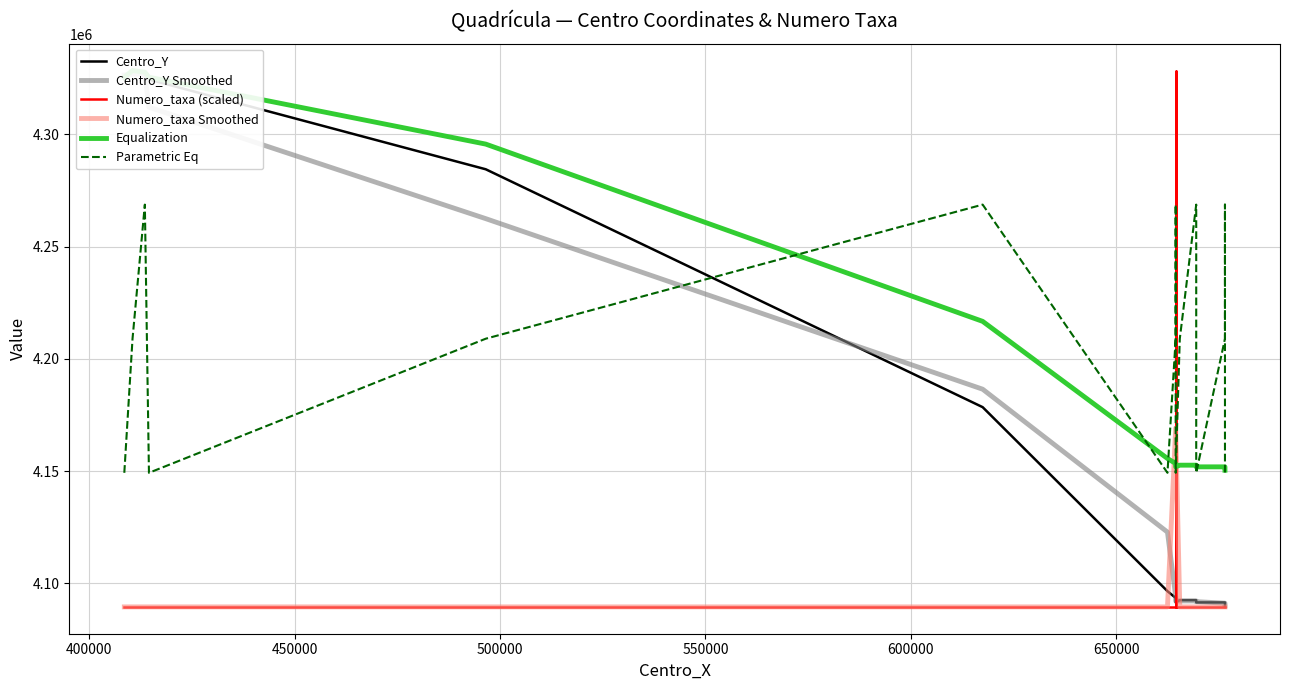

True or false: Centro_Y Smoothed has more than 2 interior local peaks.

False